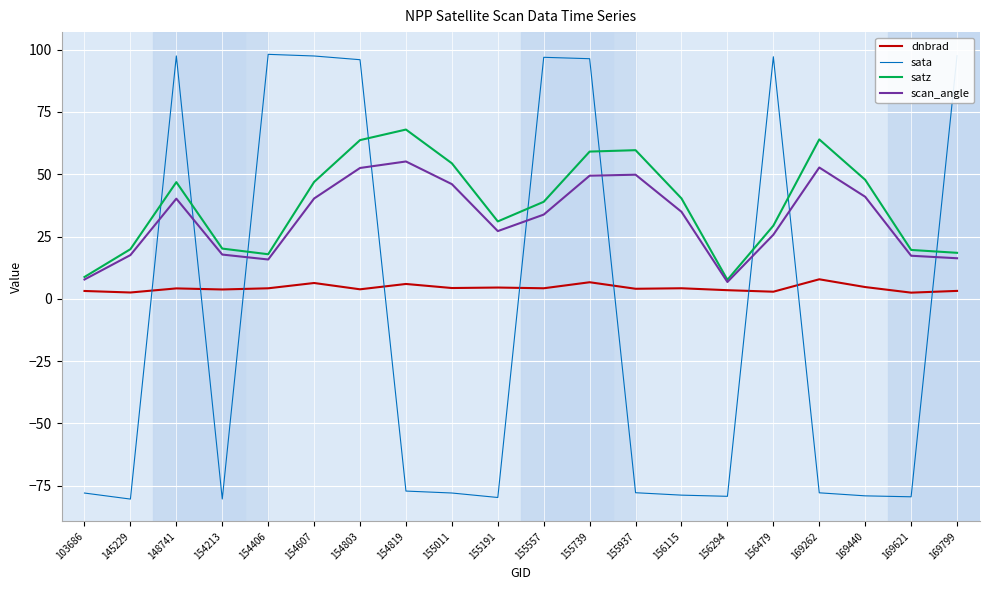

How many values in sata are above zero?

8